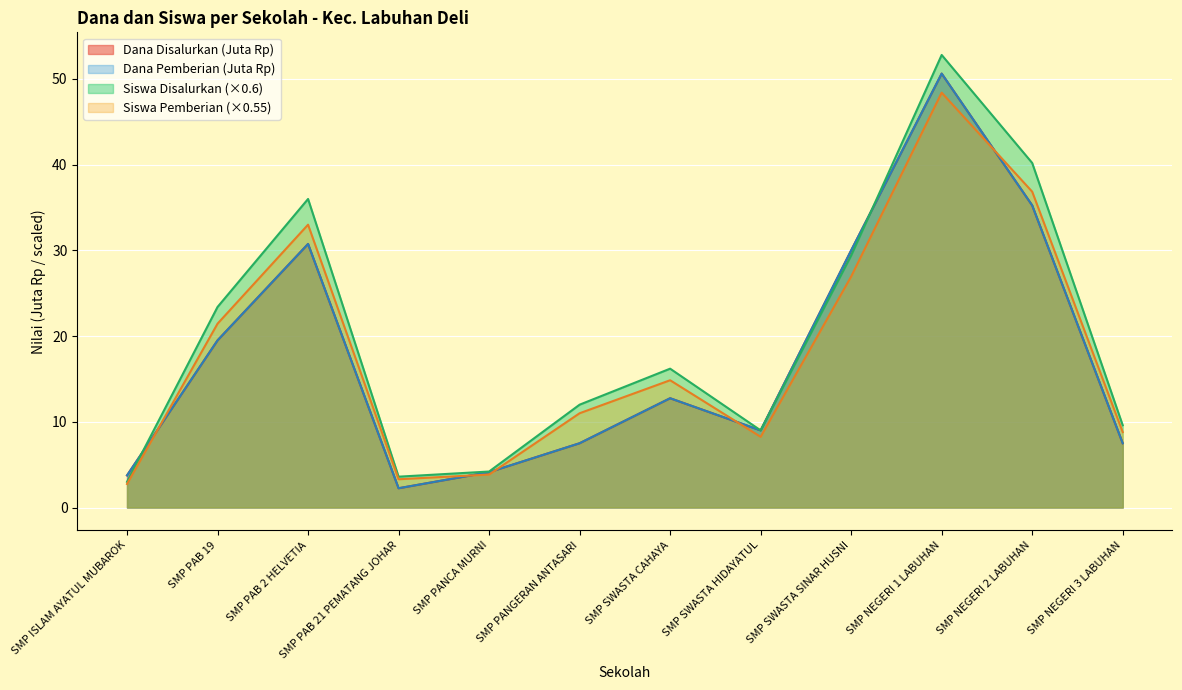

Which has a higher value, SMP SWASTA HIDAYATUL or SMP NEGERI 3 LABUHAN?

SMP SWASTA HIDAYATUL